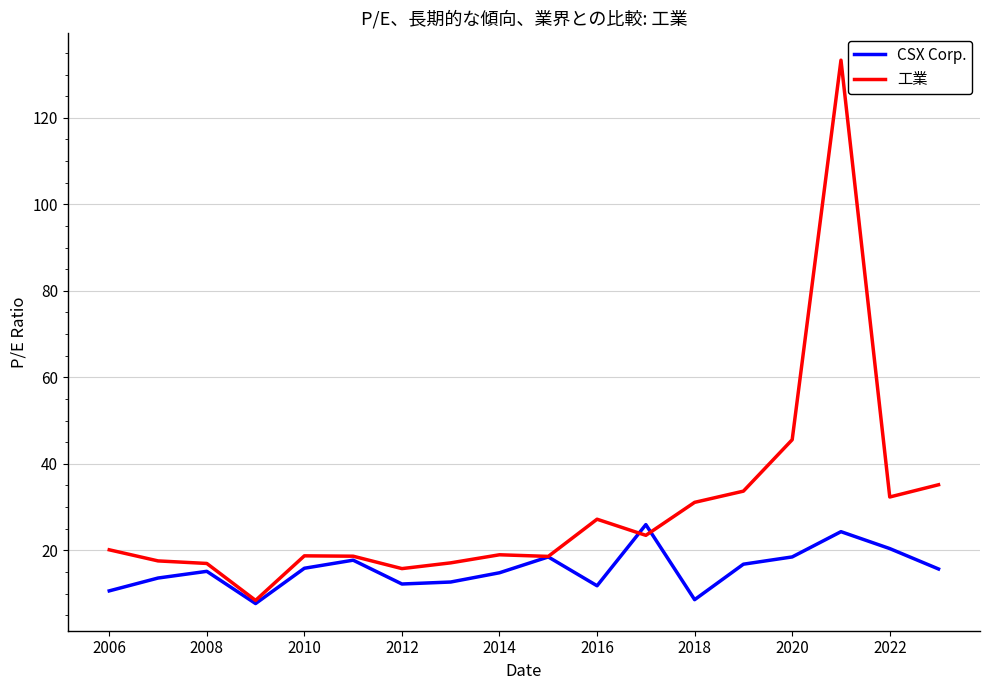

What is the minimum value for 工業?

8.4